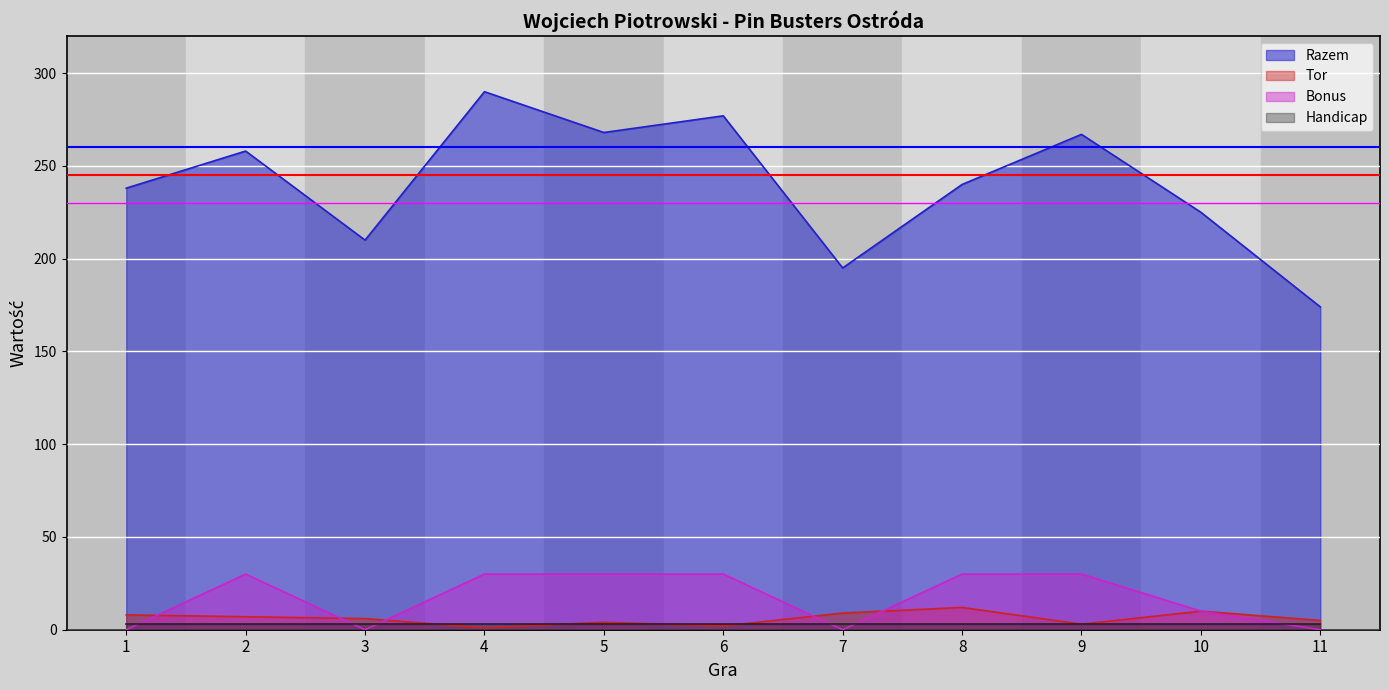

True or false: Tor has more than 1 interior local peaks.

True